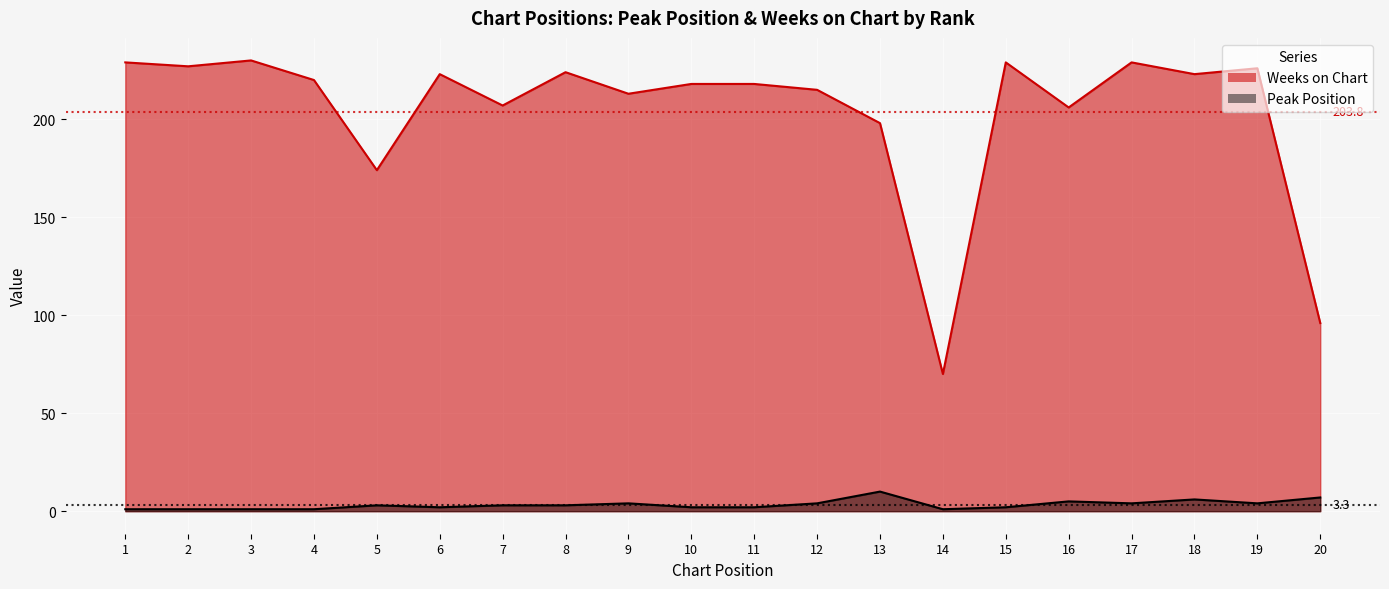

What is the value of the Weeks on Chart point at the 1st from the left?

229